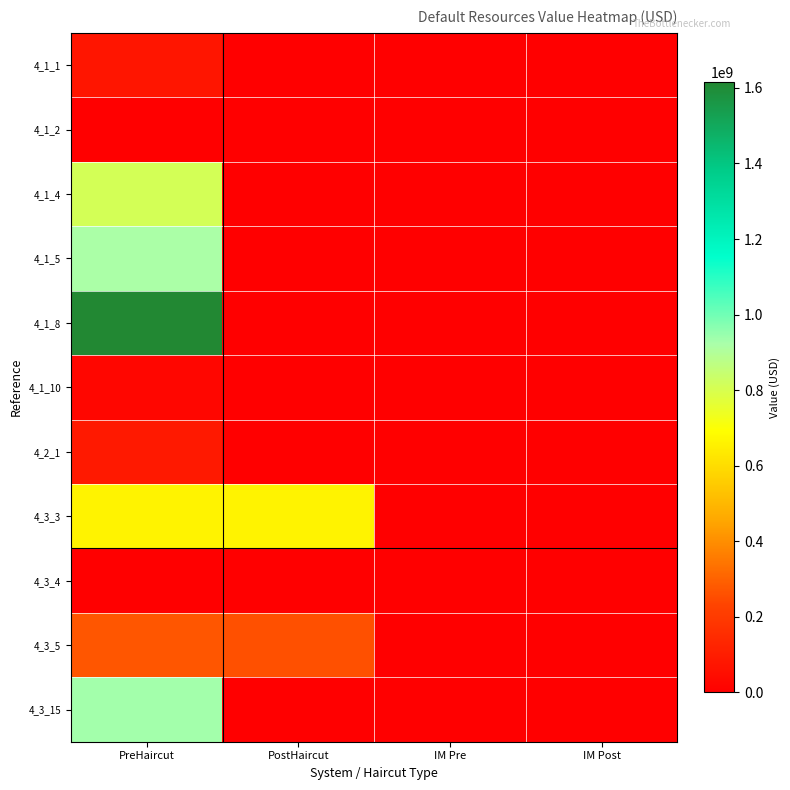

Reading left to right, transcribe all the data shown in this chart.

4_1_1: PreHaircut=75100000.0	PostHaircut=0.0	IM Pre=0.0	IM Post=0.0
4_1_2: PreHaircut=0.0	PostHaircut=0.0	IM Pre=0.0	IM Post=0.0
4_1_4: PreHaircut=807628746.0	PostHaircut=0.0	IM Pre=0.0	IM Post=0.0
4_1_5: PreHaircut=919103734.9	PostHaircut=0.0	IM Pre=0.0	IM Post=0.0
4_1_8: PreHaircut=1615257492.0	PostHaircut=0.0	IM Pre=0.0	IM Post=0.0
4_1_10: PreHaircut=25000000.0	PostHaircut=0.0	IM Pre=0.0	IM Post=0.0
4_2_1: PreHaircut=87268310.2	PostHaircut=0.0	IM Pre=0.0	IM Post=0.0
4_3_3: PreHaircut=659948221.8	PostHaircut=659948221.8	IM Pre=0.0	IM Post=0.0
4_3_4: PreHaircut=996.7	PostHaircut=996.7	IM Pre=0.0	IM Post=0.0
4_3_5: PreHaircut=272338060.2	PostHaircut=259154516.3	IM Pre=0.0	IM Post=0.0
4_3_15: PreHaircut=932287278.7	PostHaircut=0.0	IM Pre=0.0	IM Post=0.0